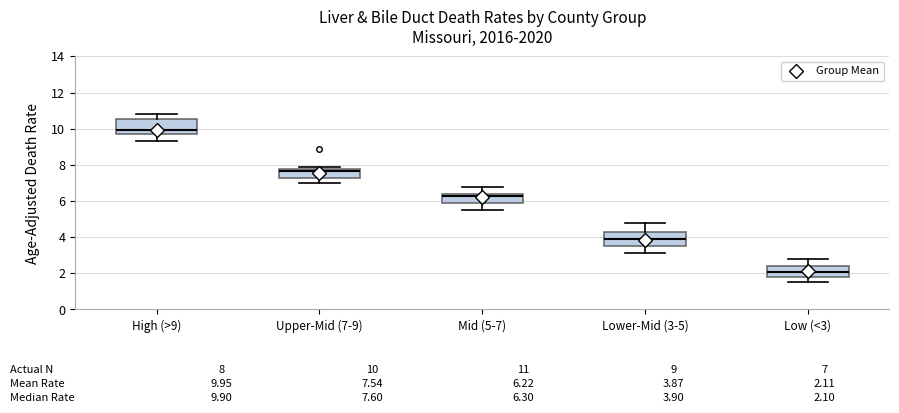

Which box's median line is the highest?

High (>9)